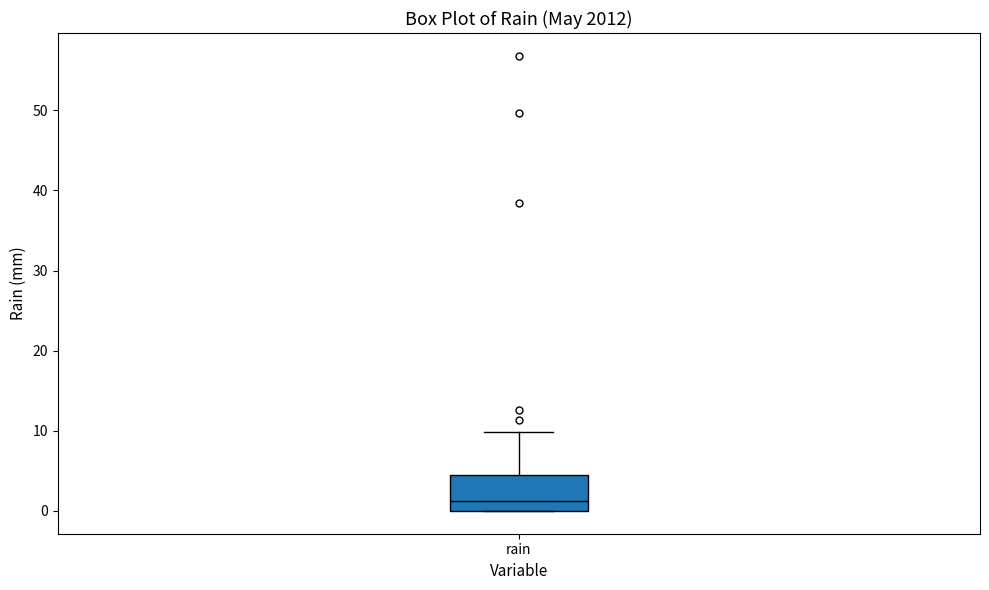

Read this box plot against the y-axis: the position of the median line, the range covered by the box, and the ends of both whiskers. The values are not printed on the chart, so give them approximately, as read against the axis.

median 1, box 0 to 5, whiskers 0 to 10